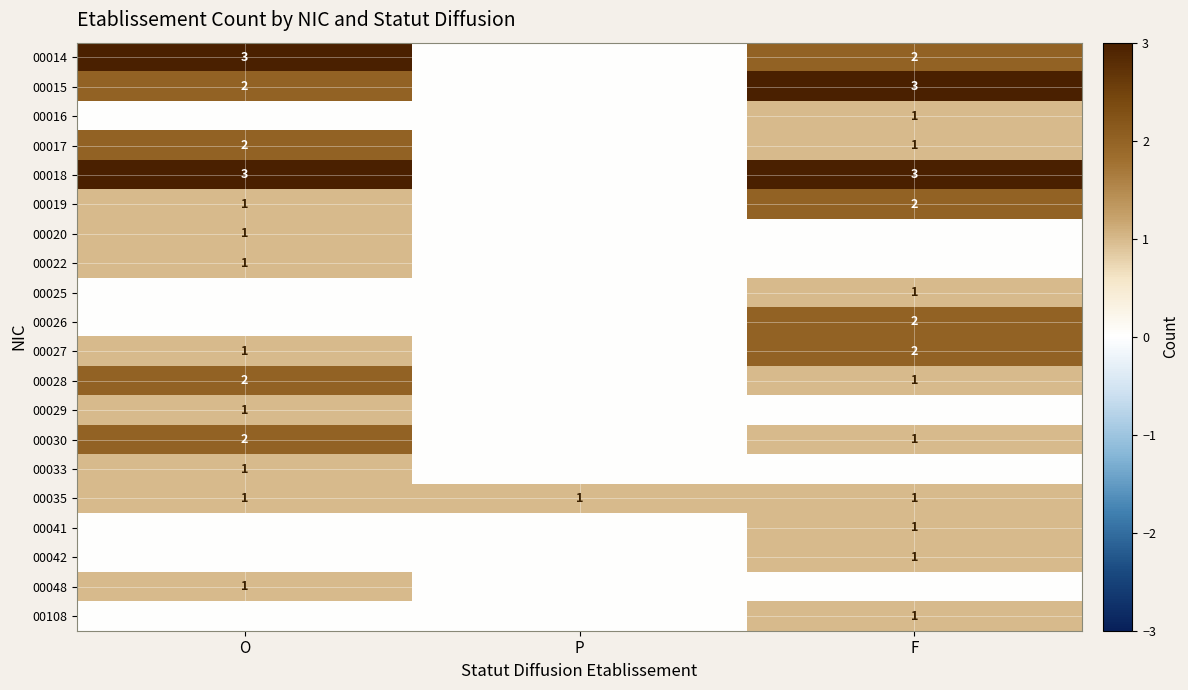

The 00108 series shows 2 at F. True or false?

False